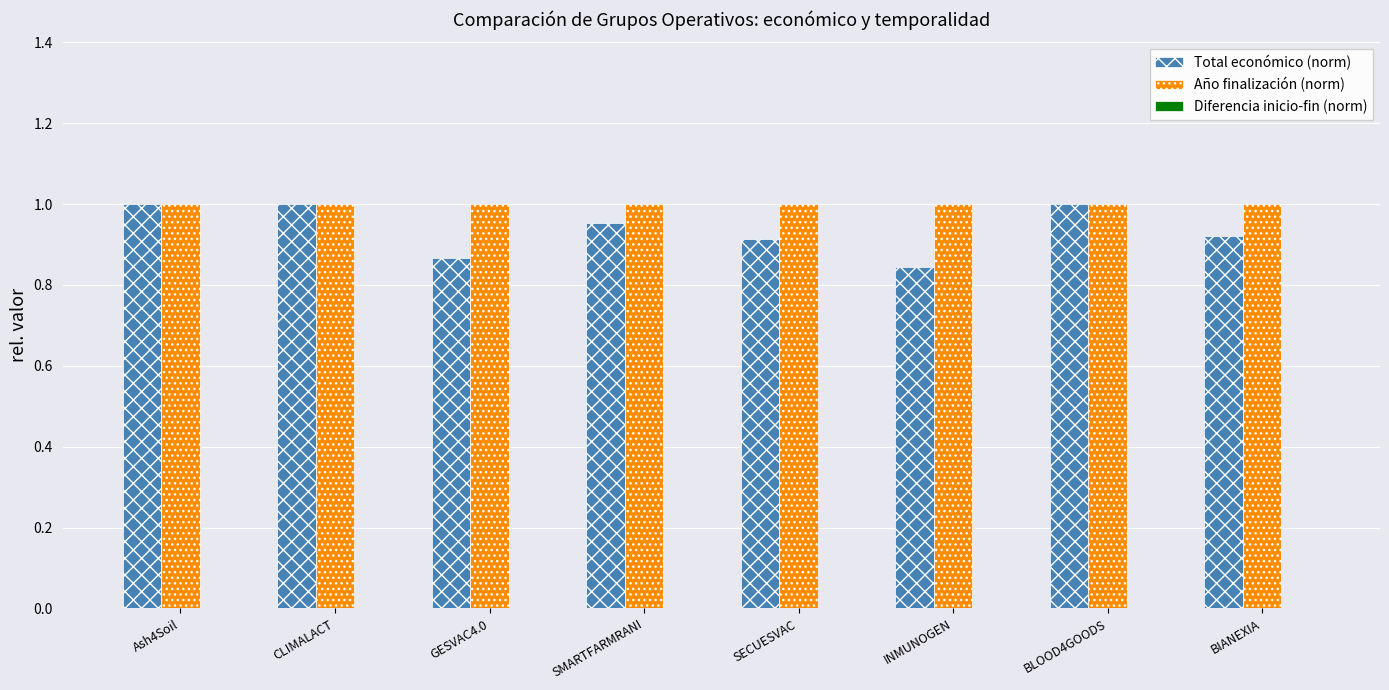

What is the label of the 5th bar from the right?

SMARTFARMRANI